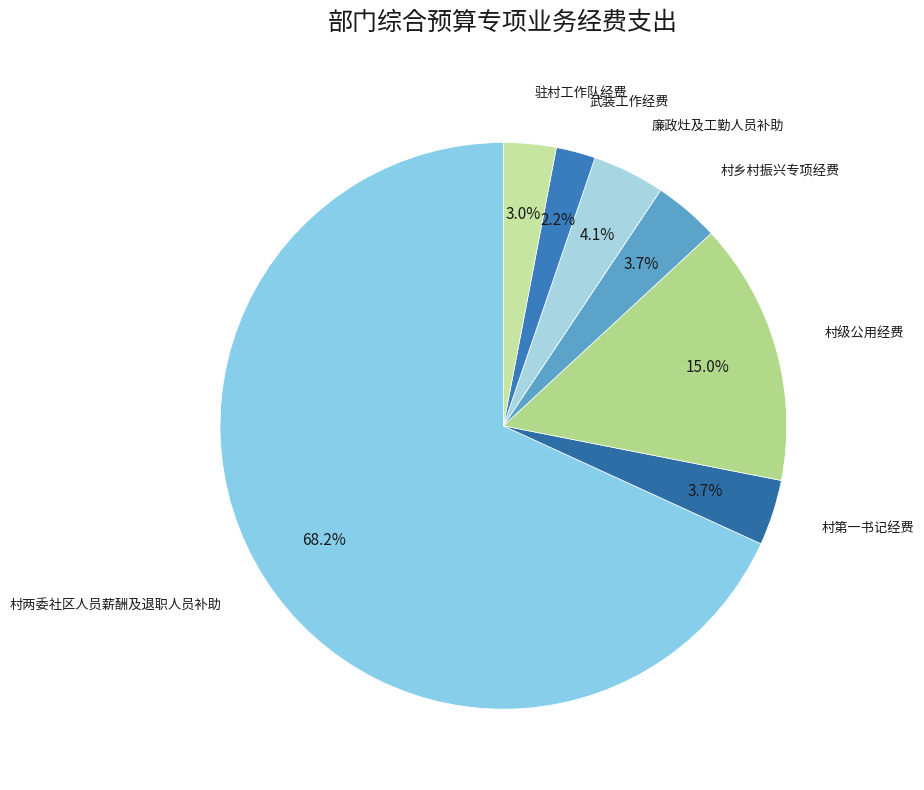

To the nearest percent, what is the difference between the largest and smallest slice percentages?

66%